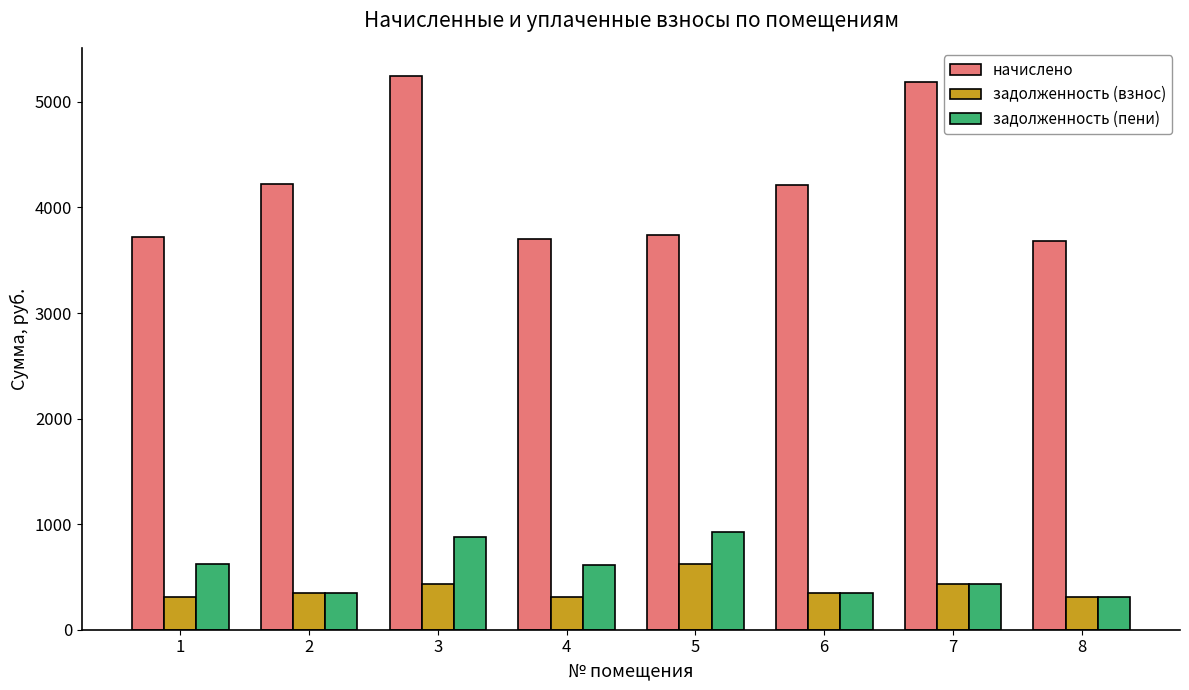

What is the difference between the highest and lowest values at 7?

4760.1